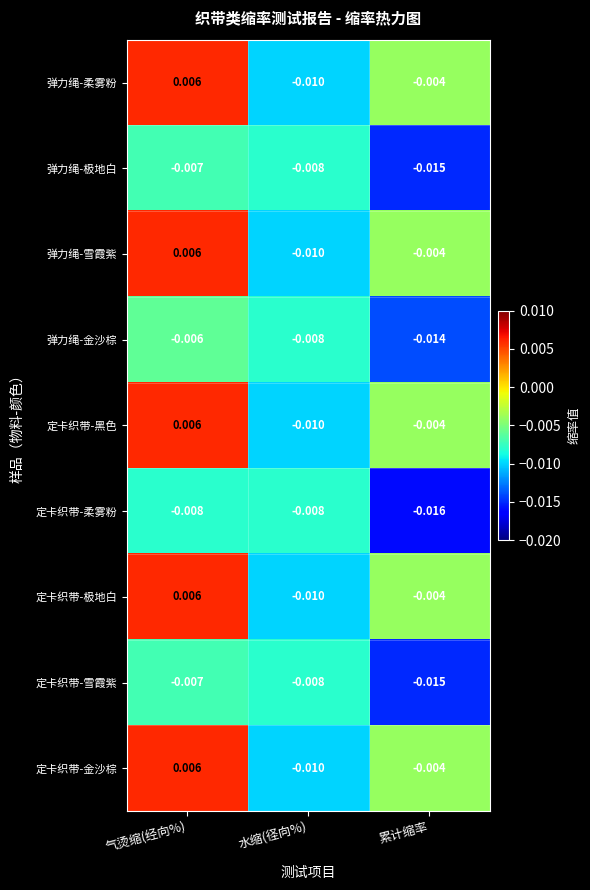

Count the number of categories in the chart.

3